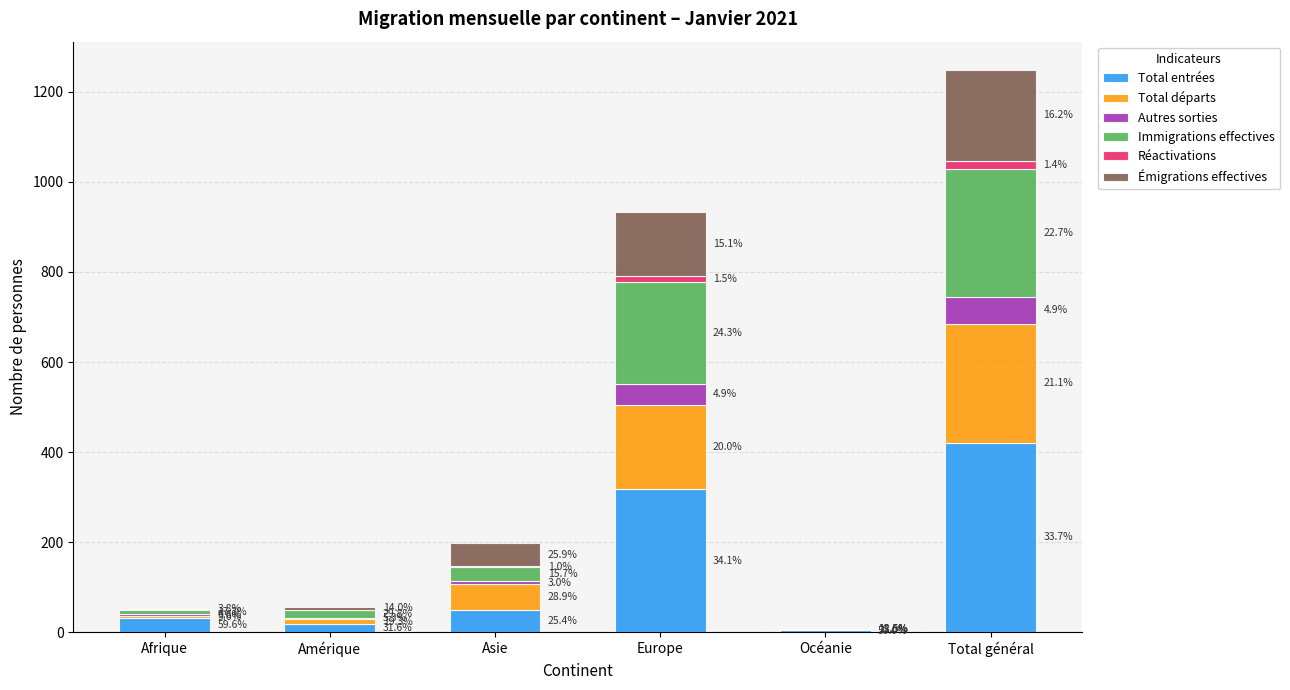

Between Europe and Afrique, which is larger?

Europe